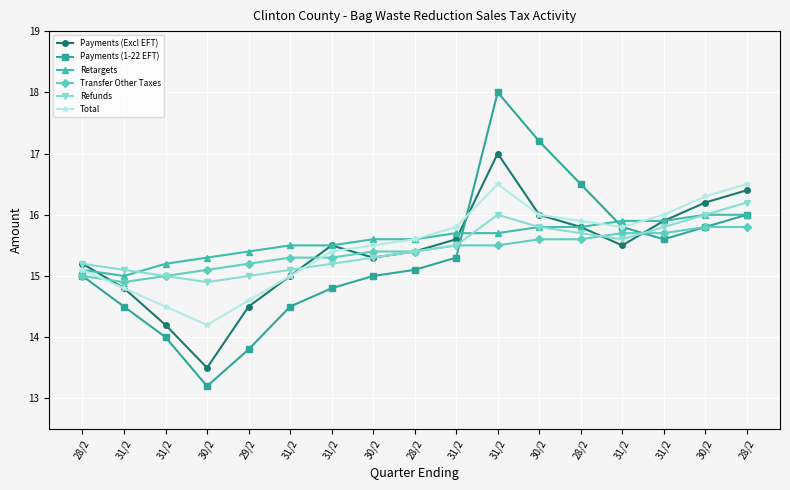

How many distinct data groups are displayed?

6